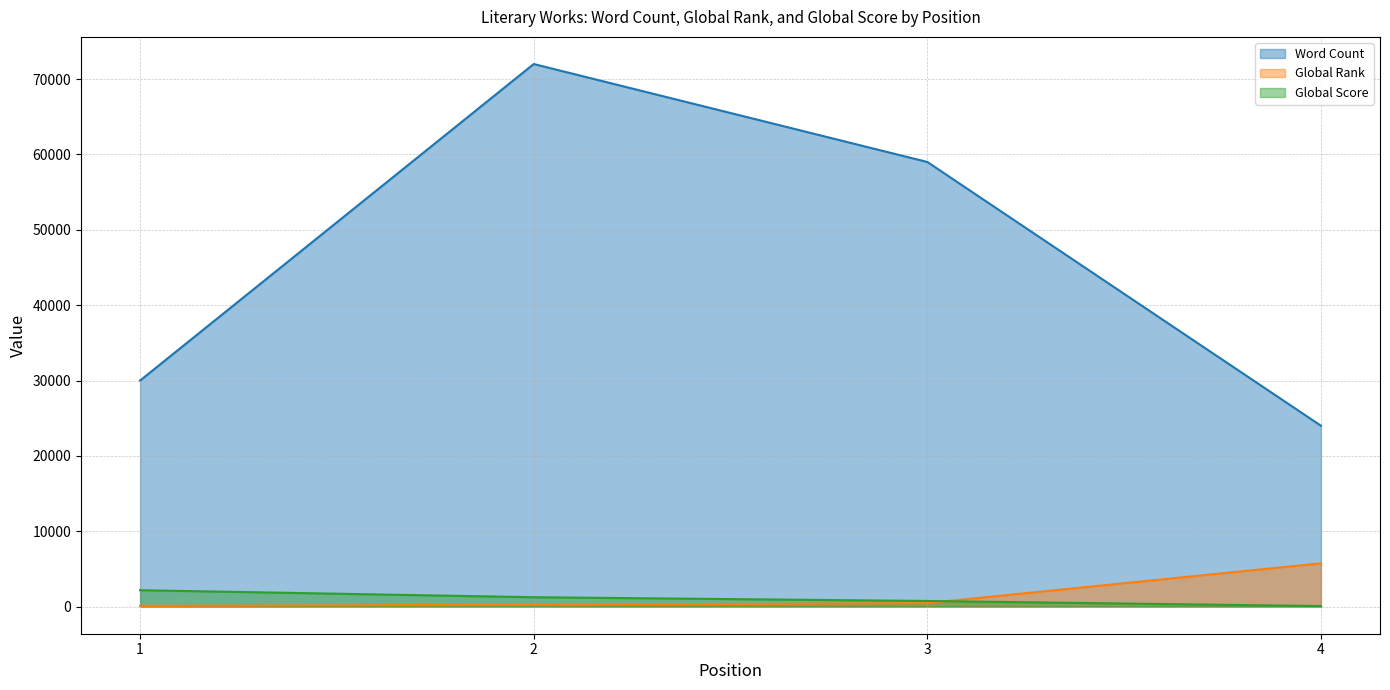

True or false: Word Count and Global Rank intersect in this chart.

False